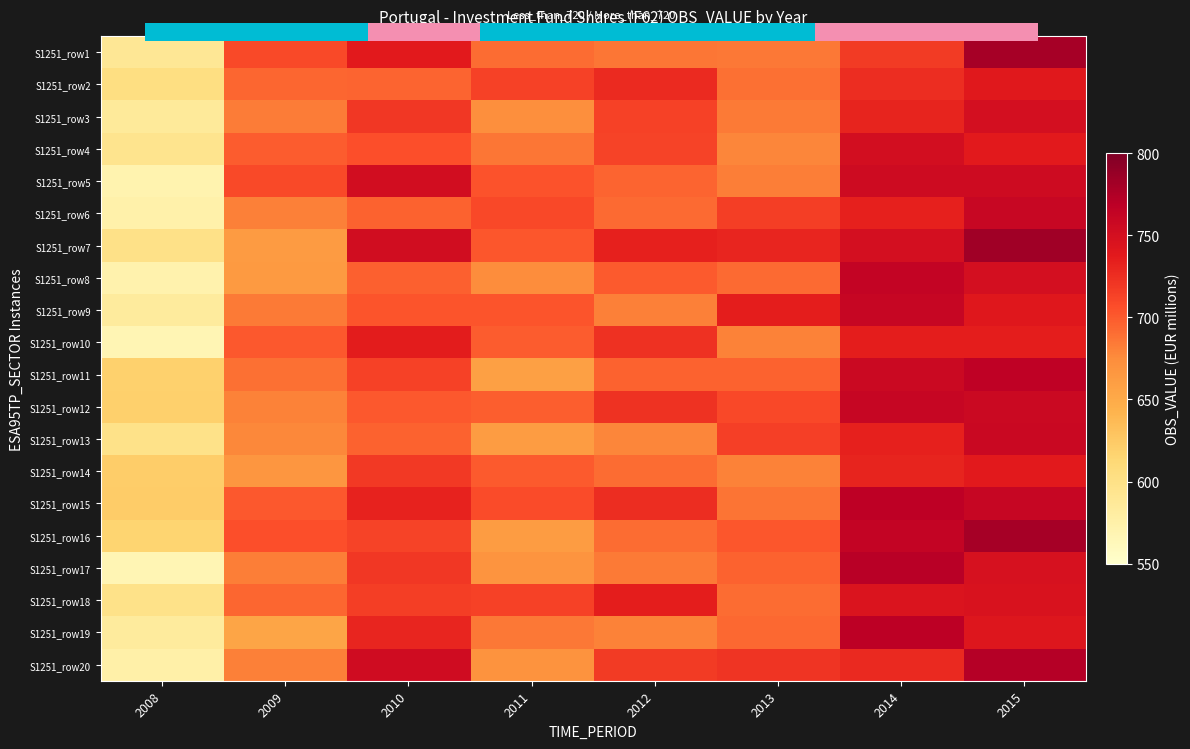

What is the spread (max minus min) of values at 2010?

57.9